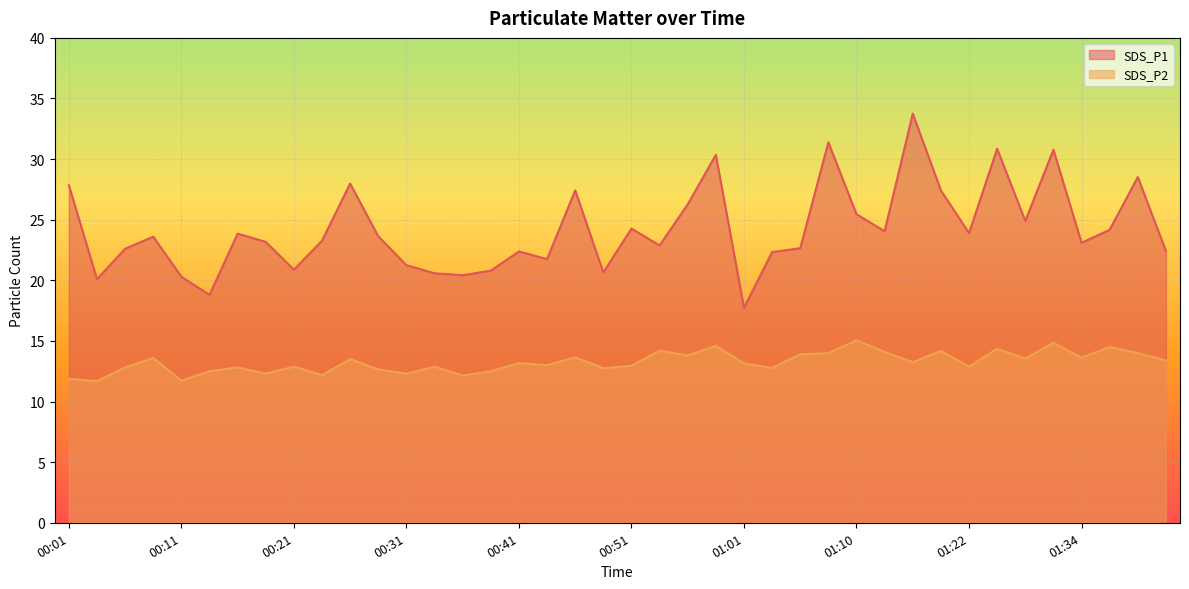

Does the chart display data point markers on the line(s)?

No